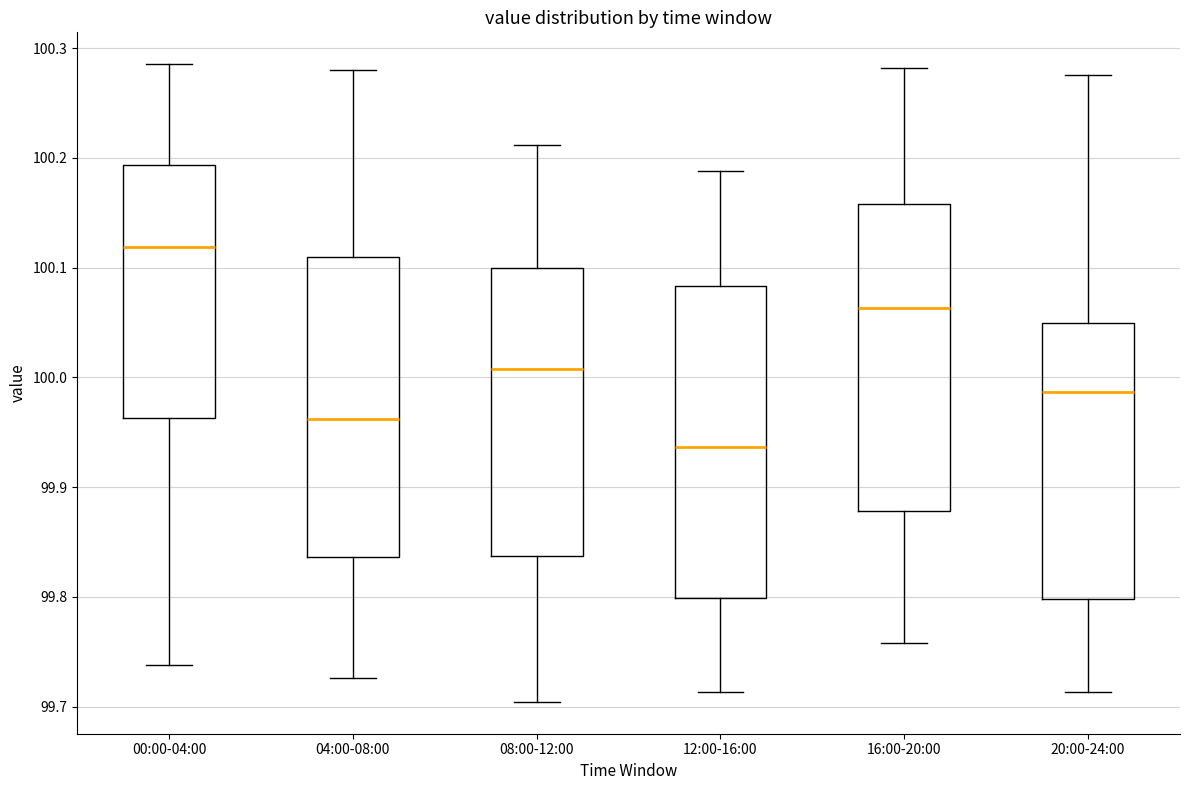

Reading left to right, transcribe this box plot: for each box, give where its median line is, the range the box spans, and where its two whiskers end, as read against the y-axis. The values are not printed on the chart, so give them approximately, as read against the axis.

00:00-04:00: median 100.12, box 99.96 to 100.19, whiskers 99.74 to 100.29
04:00-08:00: median 99.96, box 99.84 to 100.11, whiskers 99.73 to 100.28
08:00-12:00: median 100.01, box 99.84 to 100.10, whiskers 99.70 to 100.21
12:00-16:00: median 99.94, box 99.80 to 100.08, whiskers 99.71 to 100.19
16:00-20:00: median 100.06, box 99.88 to 100.16, whiskers 99.76 to 100.28
20:00-24:00: median 99.99, box 99.80 to 100.05, whiskers 99.71 to 100.28